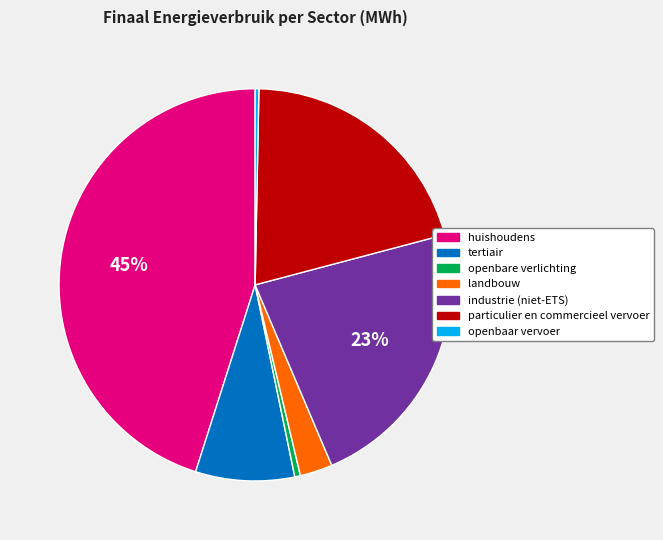

The tertiair slice represents 1% of the pie. True or false?

False